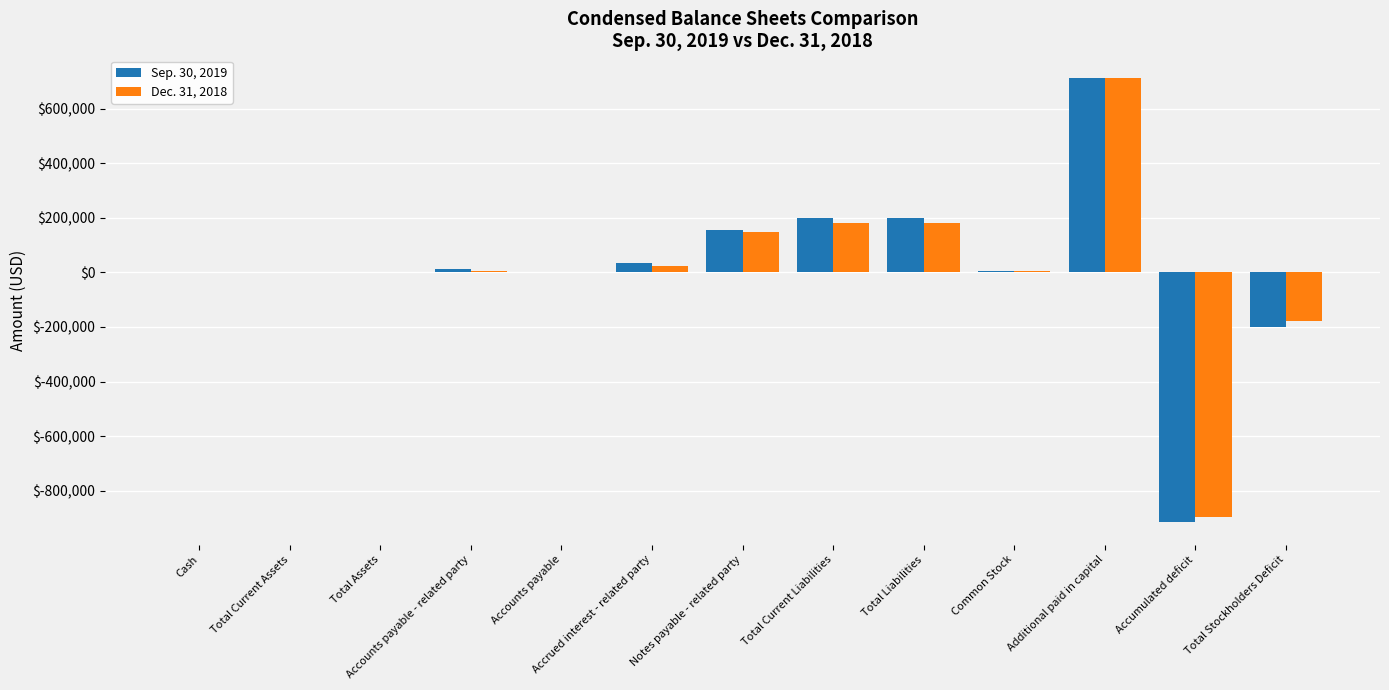

True or false: Sep. 30, 2019 has a value of 295182 at Total Current Liabilities.

False